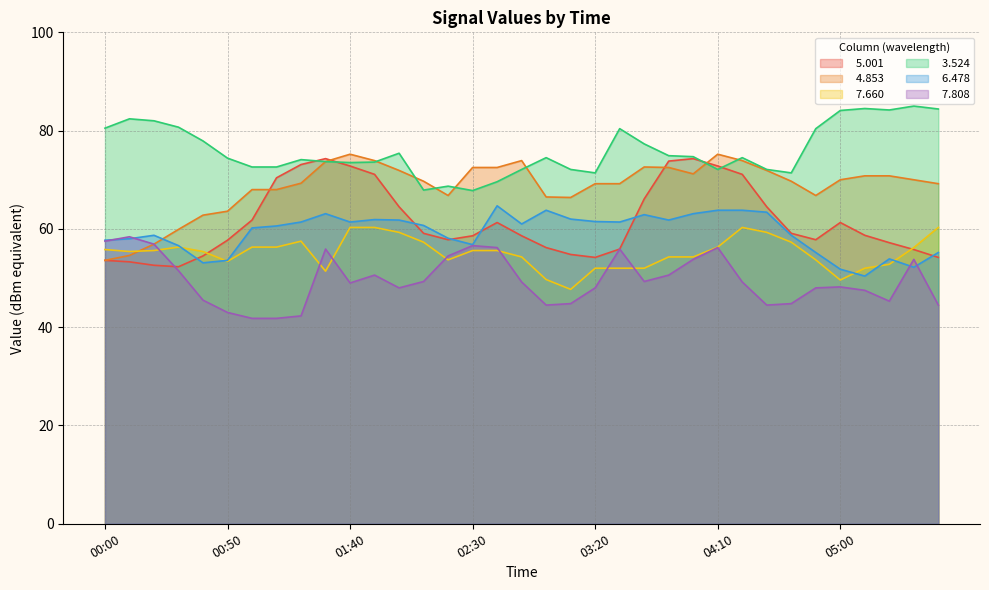

Which category has the highest value in the   4.853 series?

01:40